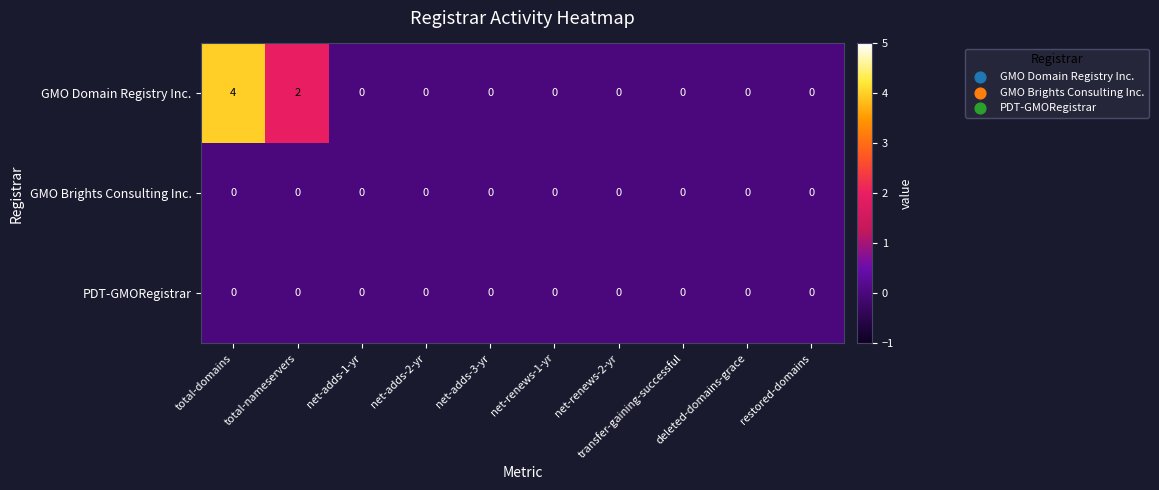

Count the GMO Domain Registry Inc. values in the range 0 to 1.

8